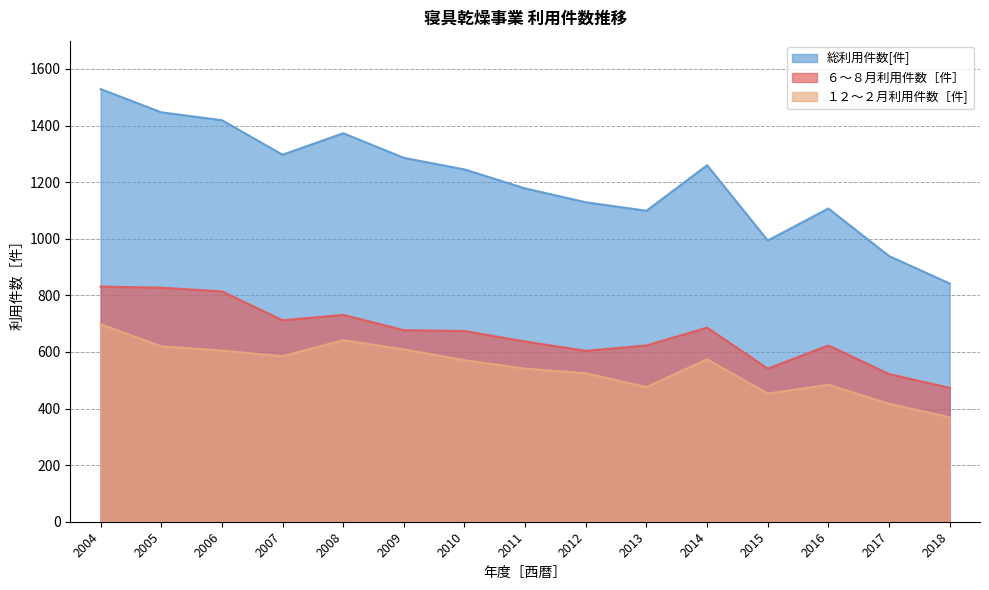

What is the value of the 総利用件数[件] point at the 14th from the left?

939